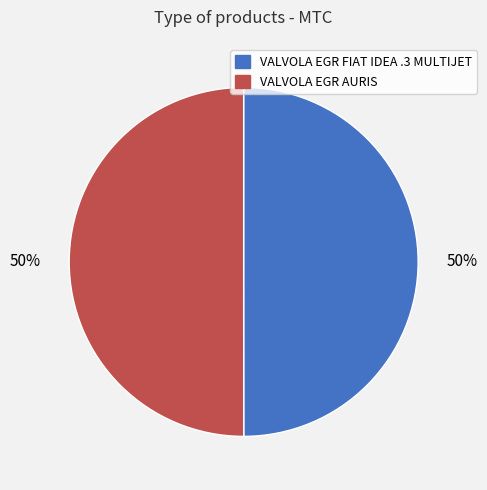

To the nearest percent, what portion does VALVOLA EGR AURIS represent?

50%